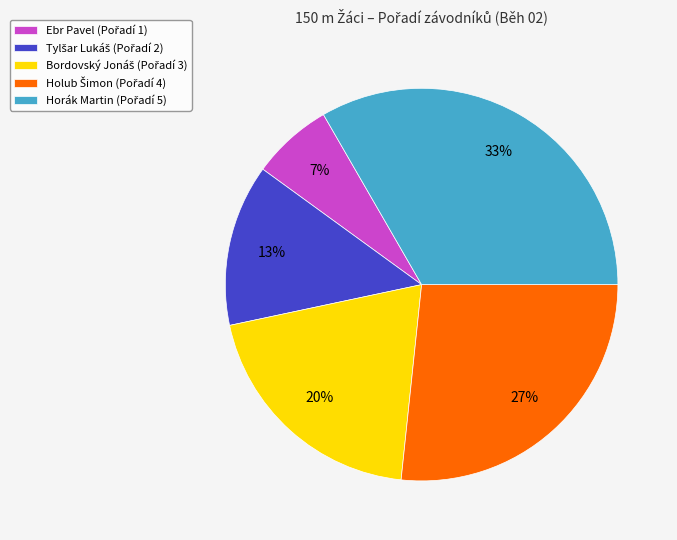

Does any single category account for the majority?

No